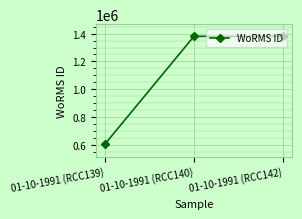

What is the sum of all values?

3364233